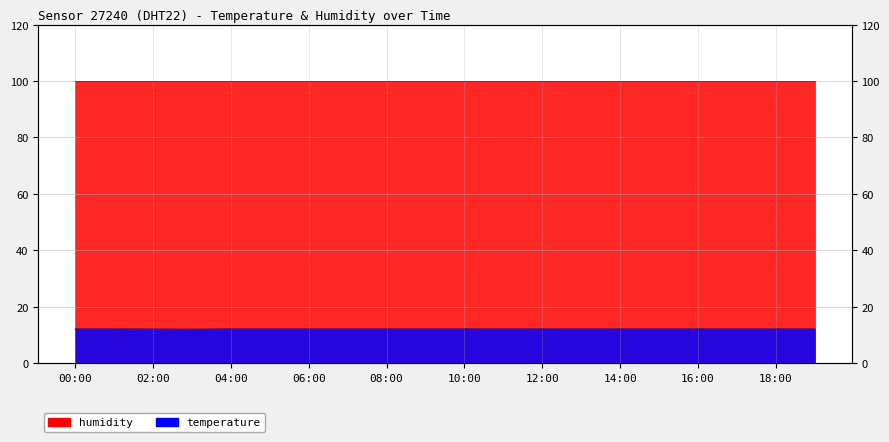

List the labels in order of value, largest first.

00:00, 01:00, 04:00, 05:00, 06:00, 07:00, 08:00, 09:00, 10:00, 11:00, 12:00, 13:00, 14:00, 15:00, 16:00, 17:00, 18:00, 19:00, 02:00, 03:00